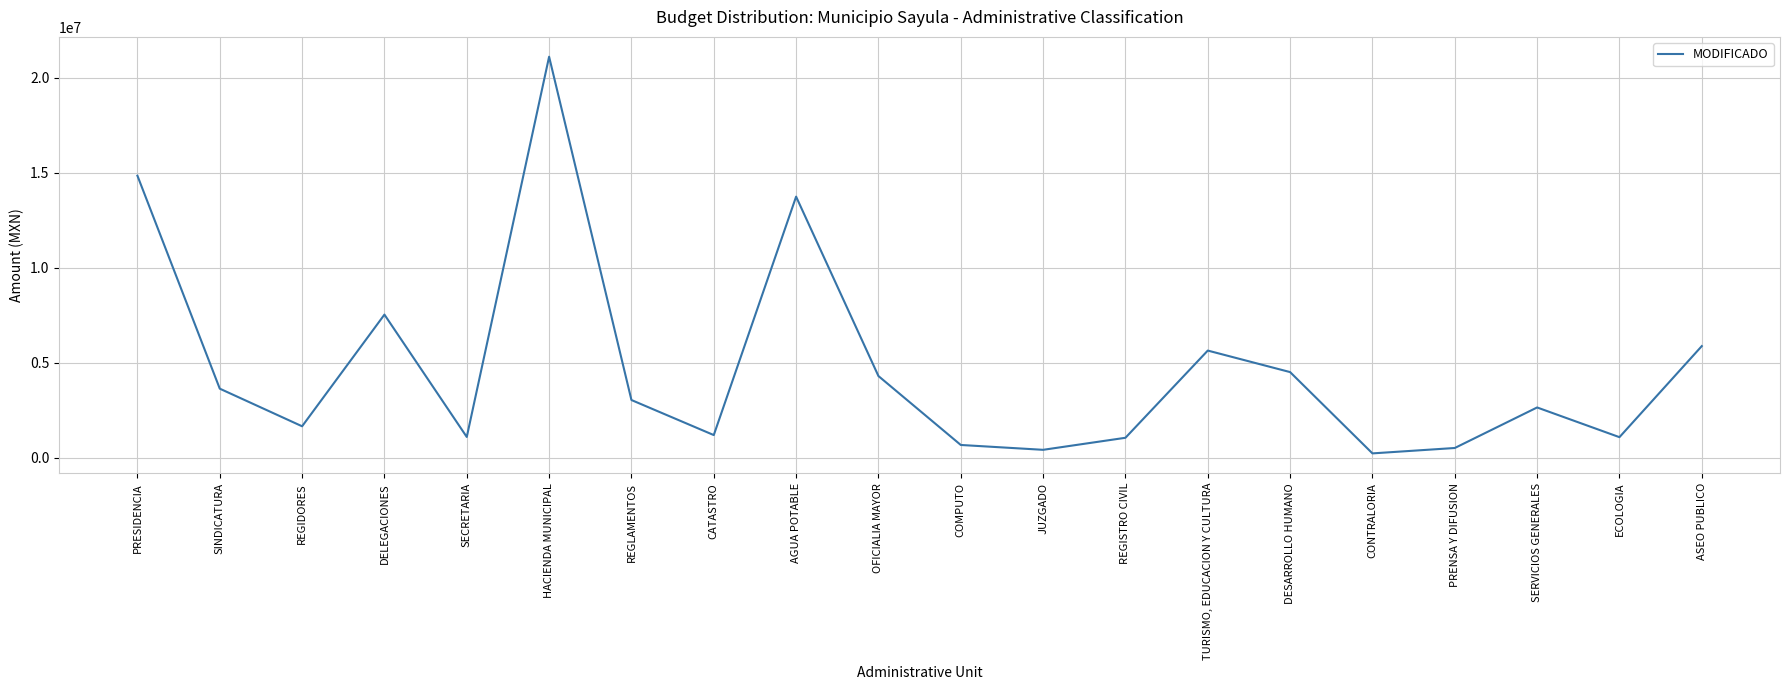

What is the sum of the values at DELEGACIONES and REGLAMENTOS?

10580702.1